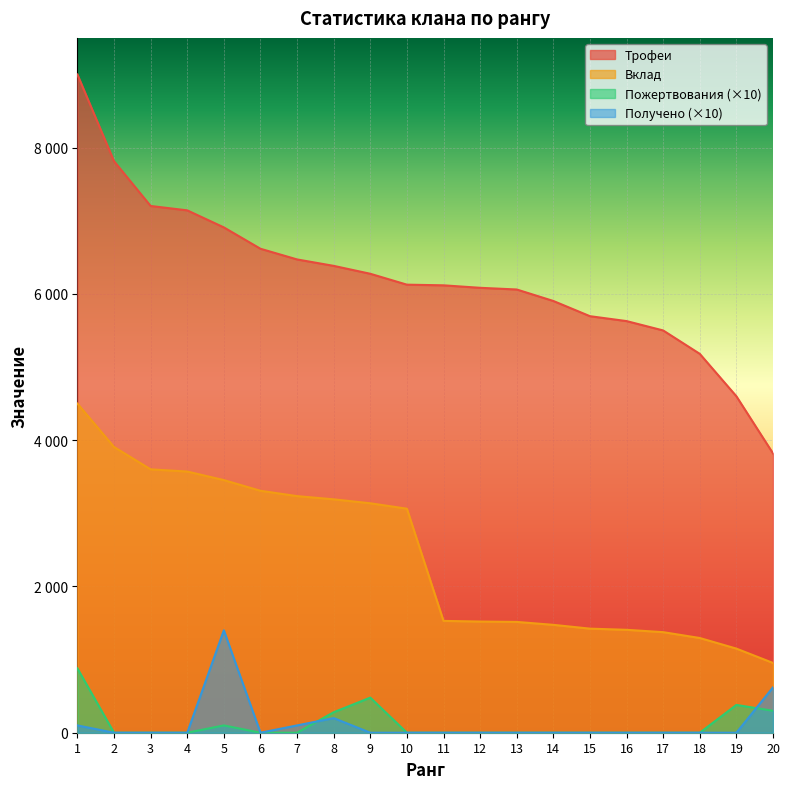

What is the average value of the Пожертвования series?

121